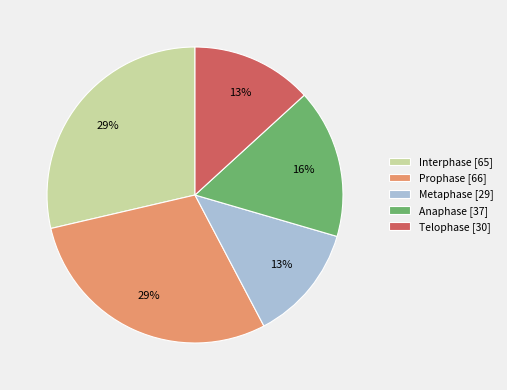

What percentage is the Anaphase slice, to the nearest percent?

16%